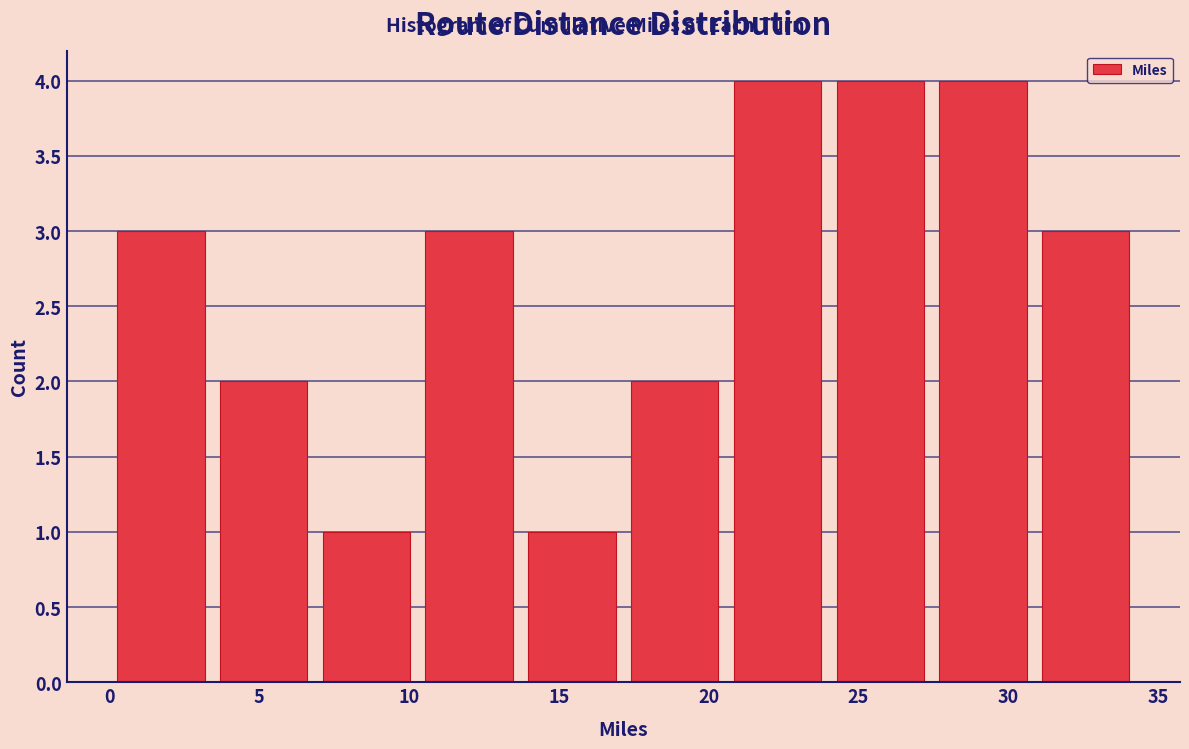

What is the height of the bar covering 10.5 to 13.5 on the x-axis? Neither the bar edges nor the heights are printed on the chart, so give them approximately, as read against the axes.

3